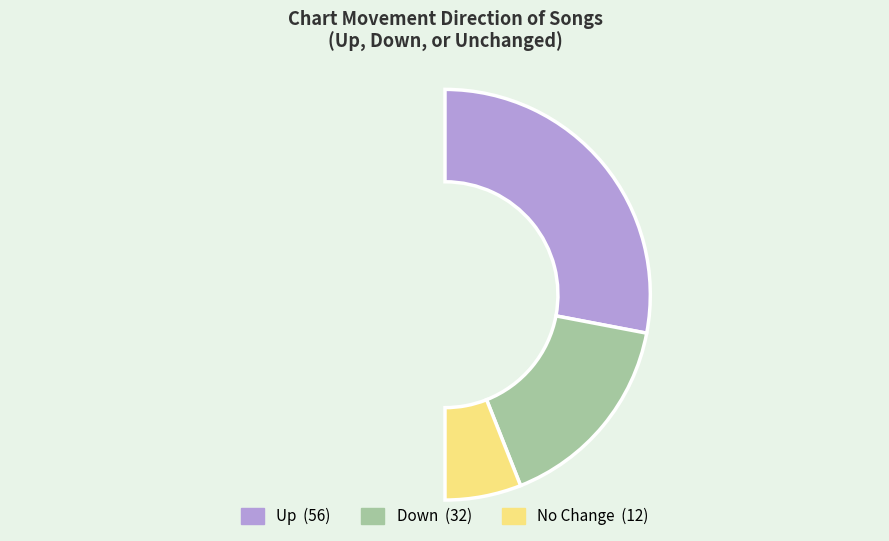

Which category has the biggest portion of the pie?

up